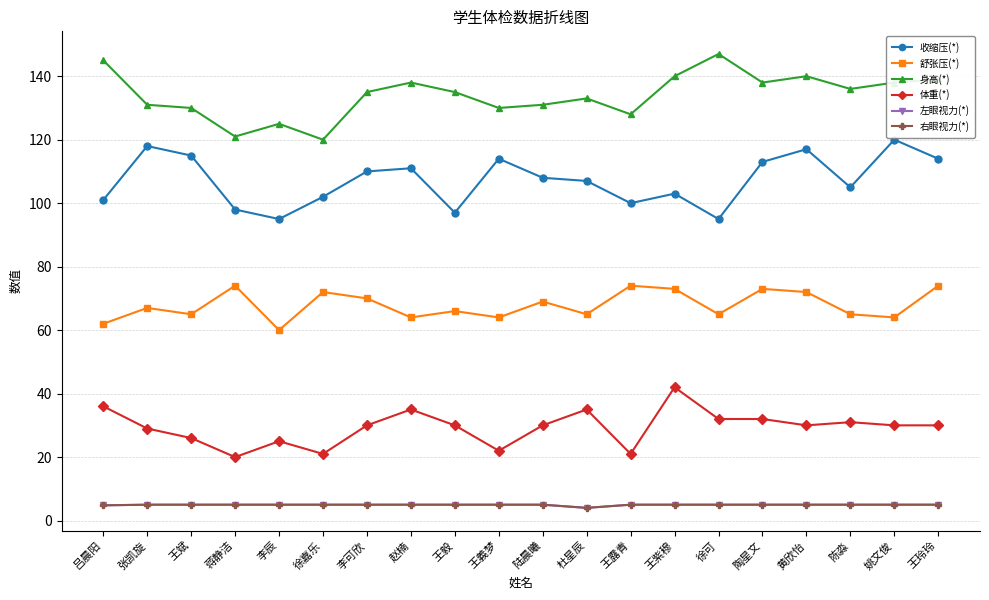

What is the difference between the highest and lowest values at 徐嘉乐?

115.0